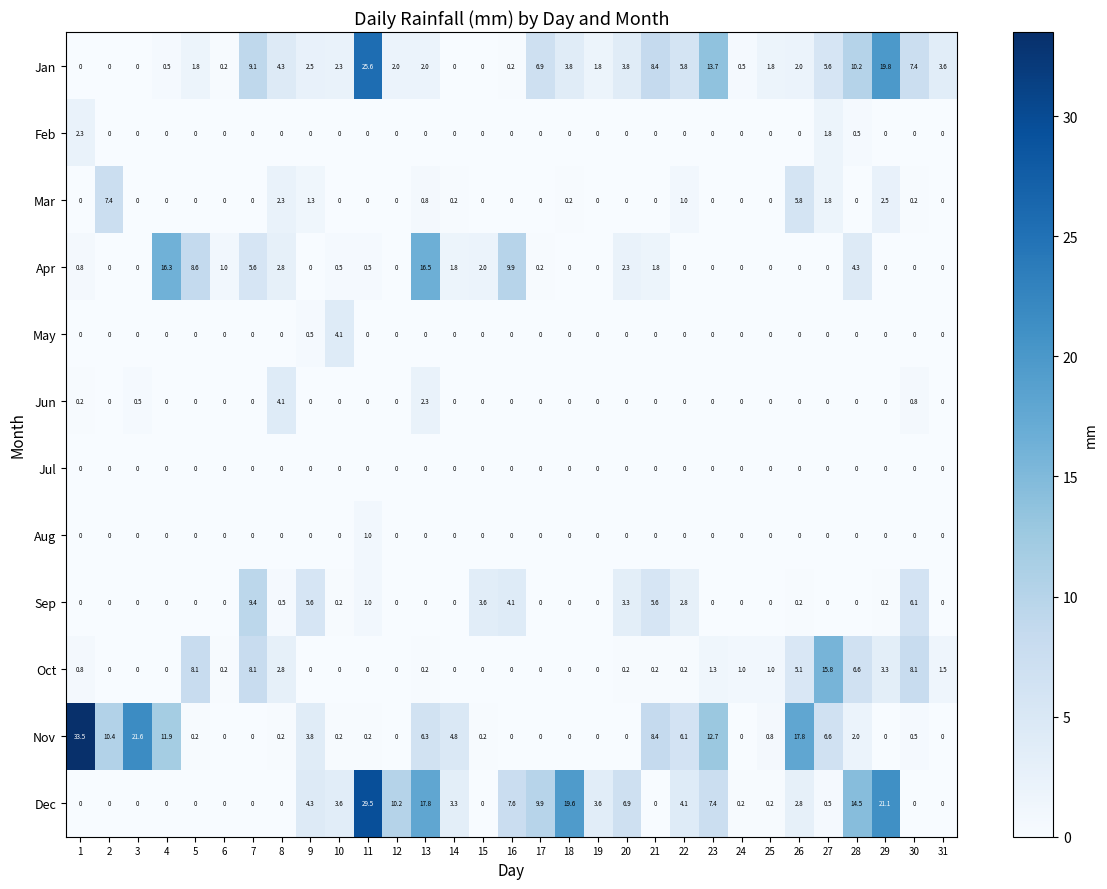

True or false: Aug has a value of 0.4 at 29.

False